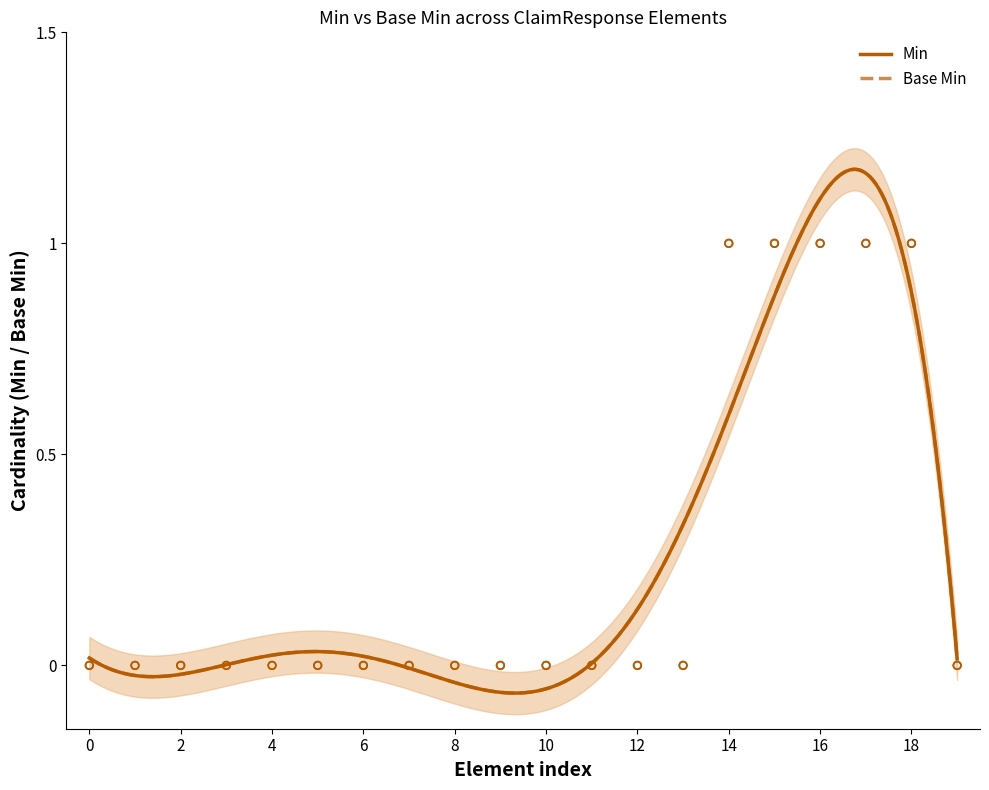

At how many categories does at least one series exceed 0?

5